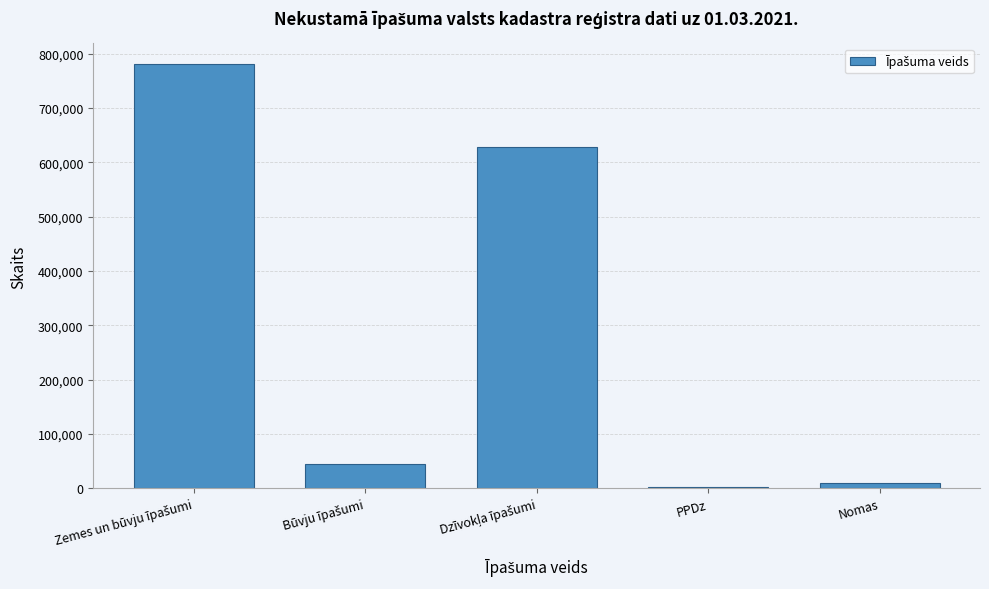

Reading left to right, list all the values displayed in this chart.

780185	45316	628082	2702	10571